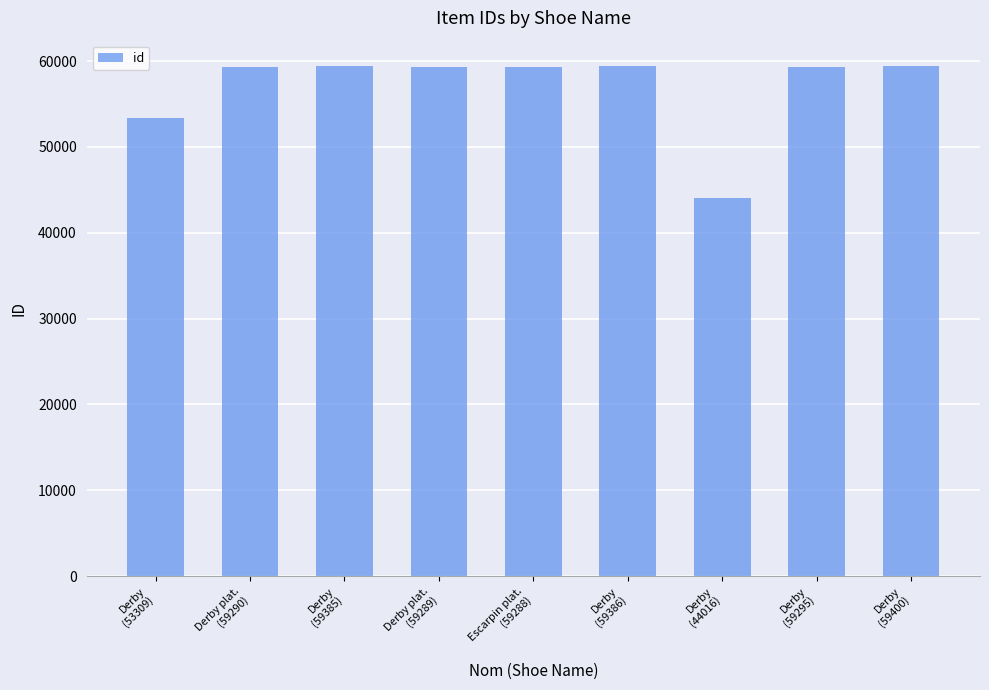

What is the maximum value shown in the chart?

59400